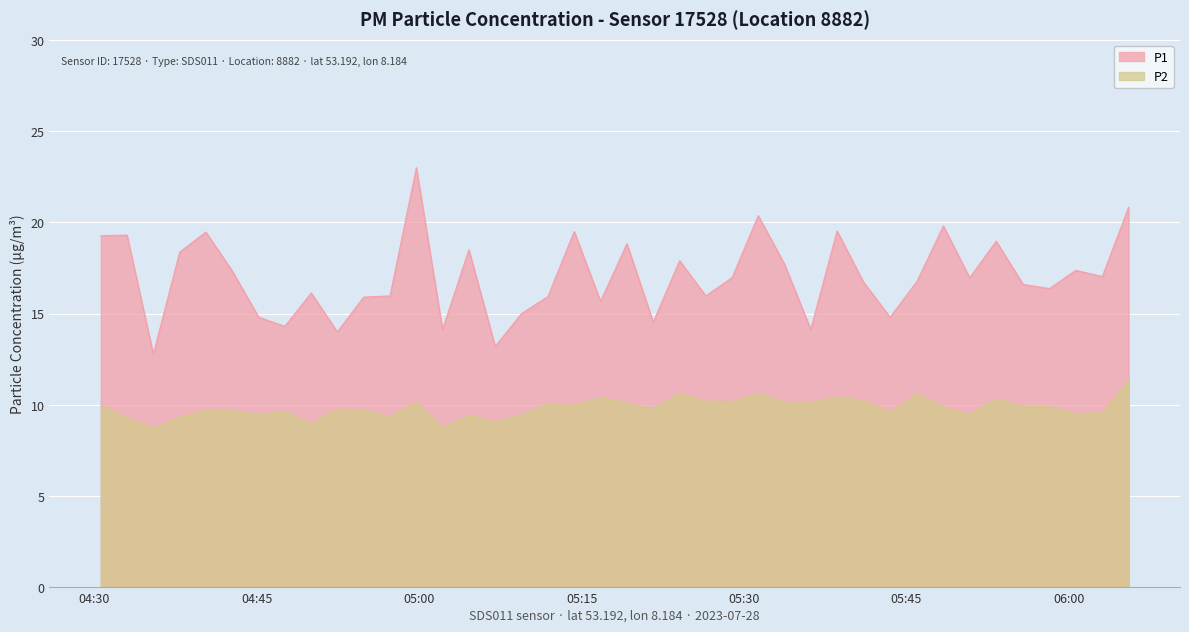

Which series has the largest range (max minus min)?

P1